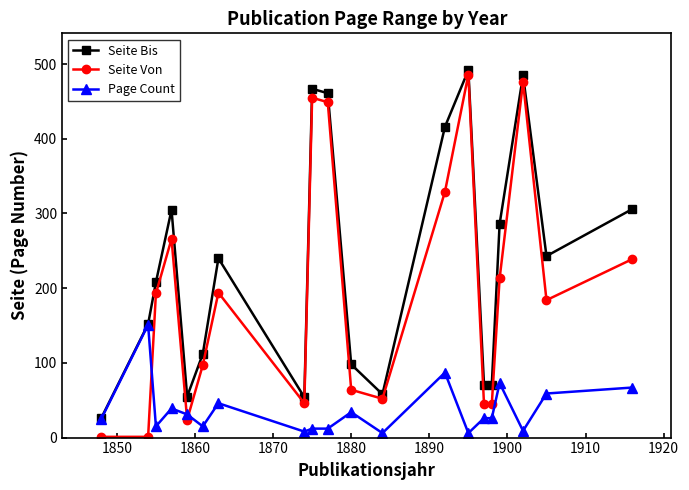

Which series has the widest spread of values?

Seite Von